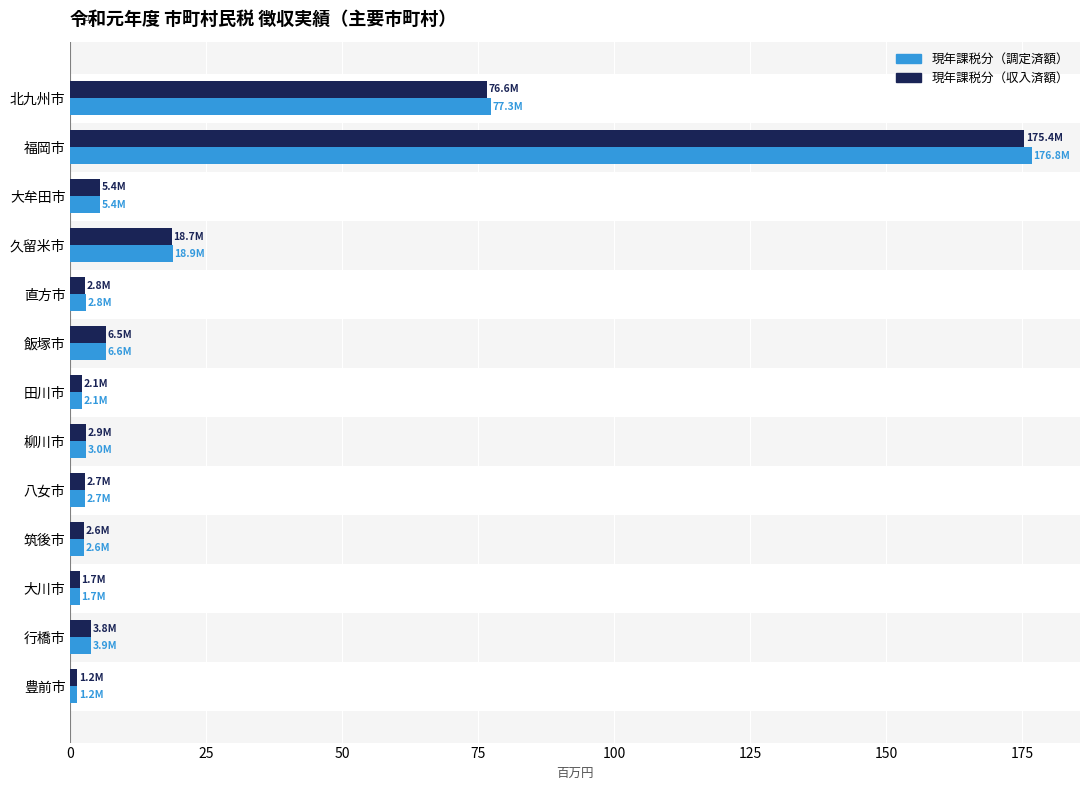

At which category is the sum across all series the highest?

福岡市